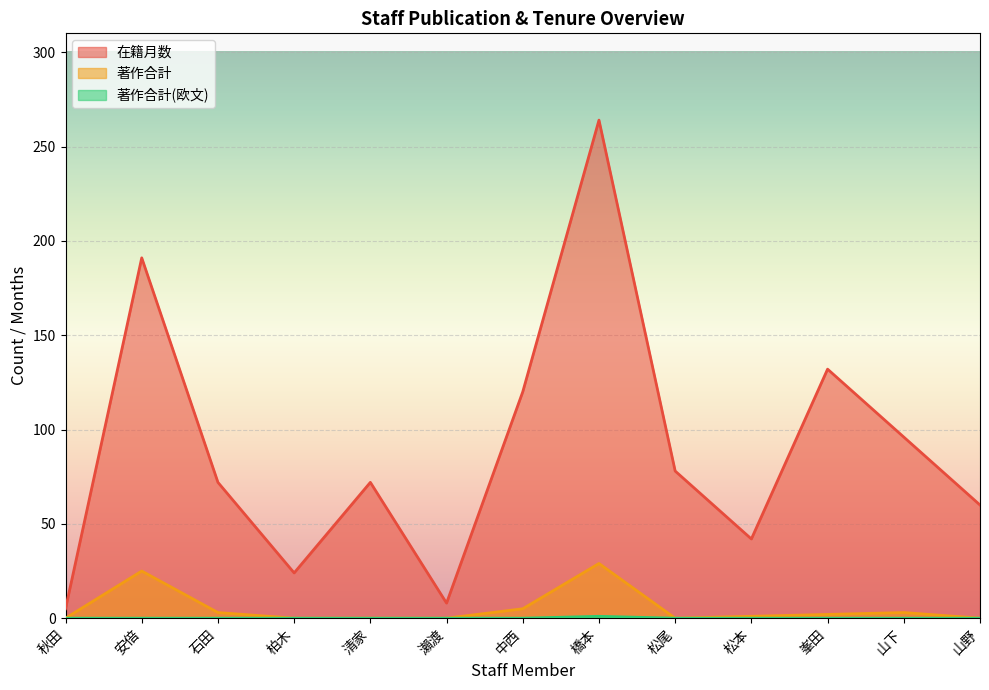

Rank the series by their maximum value, from lowest to highest.

著作合計(欧文), 著作合計, 在籍月数